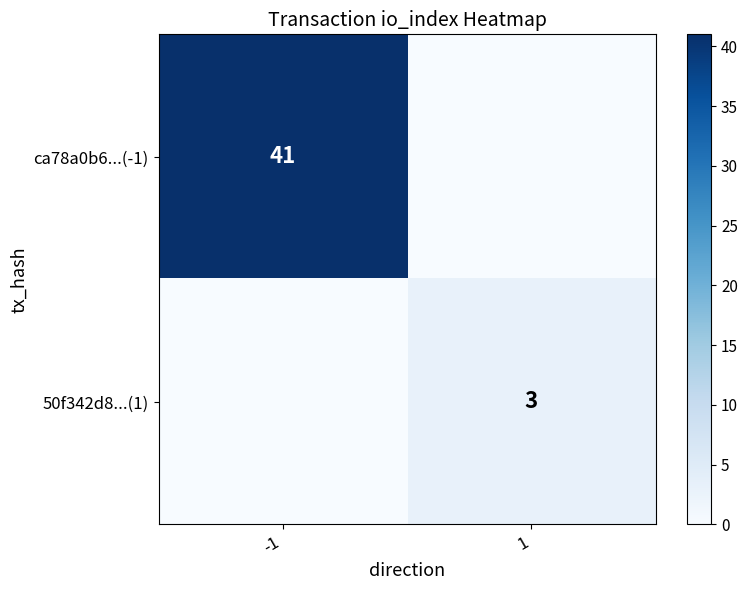

True or false: ca78a0b6...(-1) has a value of 41 at -1.

True